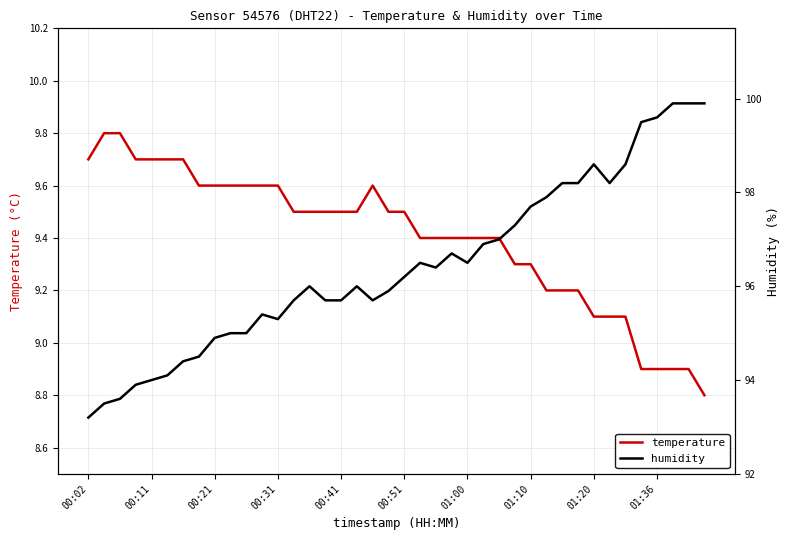

What is the highest value of the temperature series?

9.8